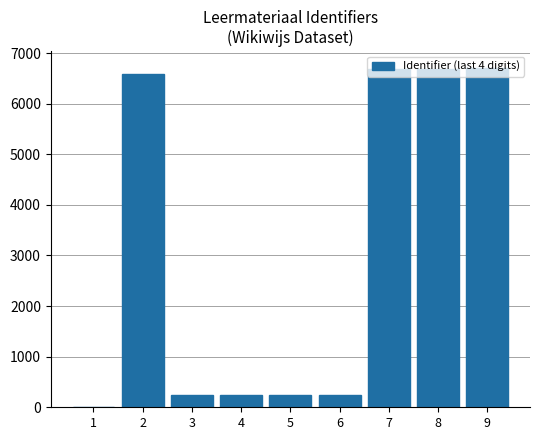

What is the sum of all values?

27650